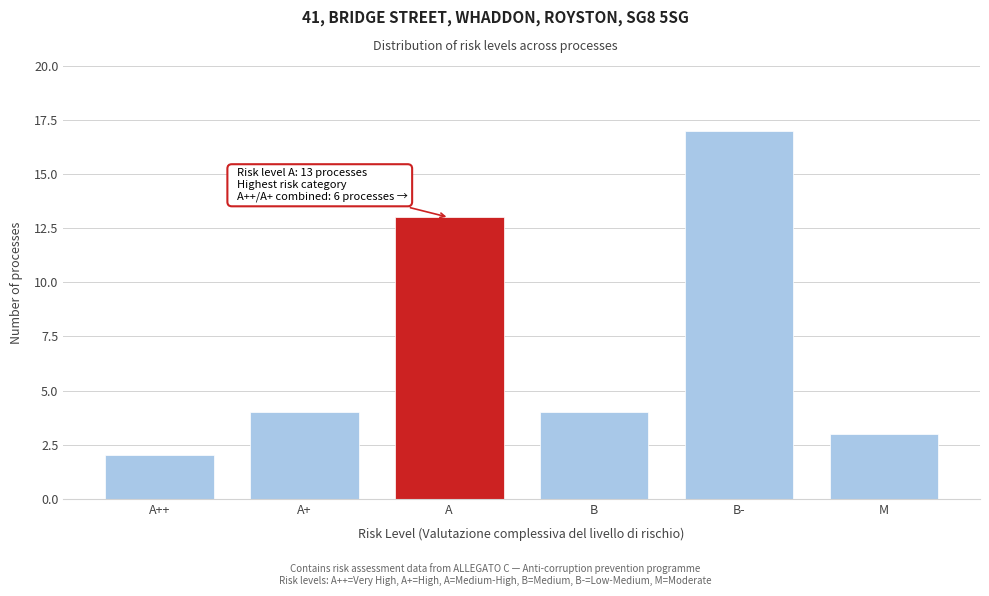

Reading left to right, transcribe all the data shown in this chart.

2	4	13	4	17	3